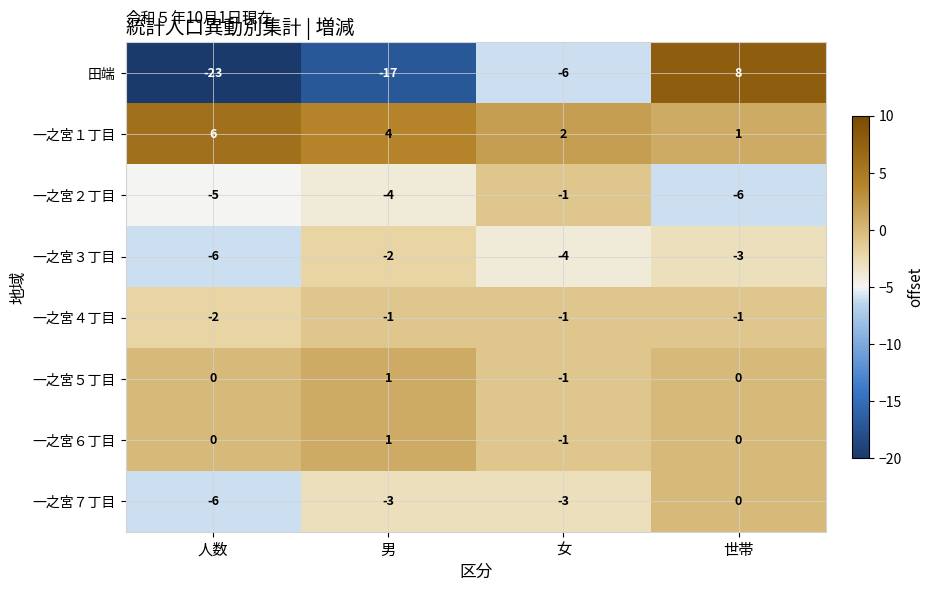

Is the value of 田端 at 女 greater than the value of 一之宮１丁目 at 男?

No